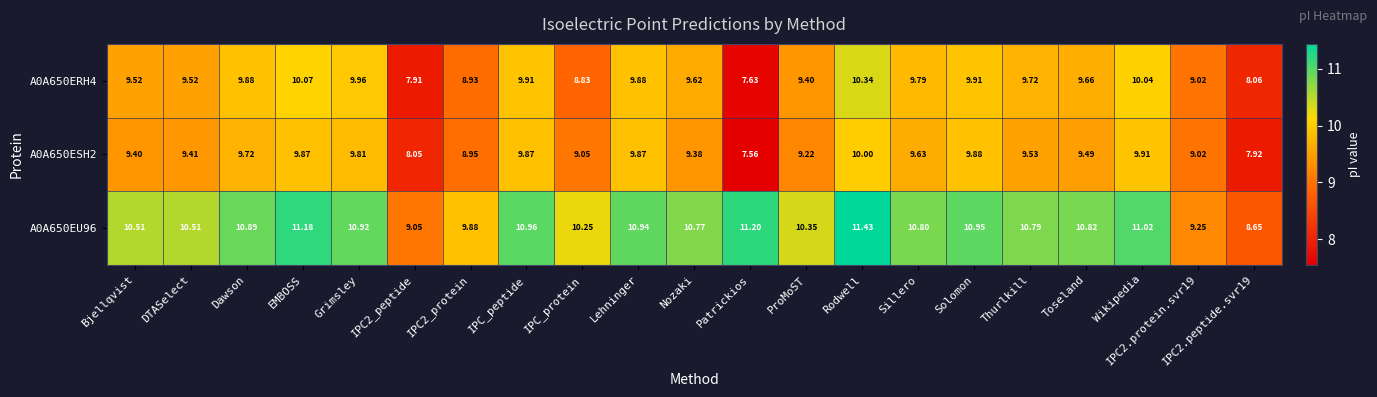

Which category has the highest value across all series?

Rodwell